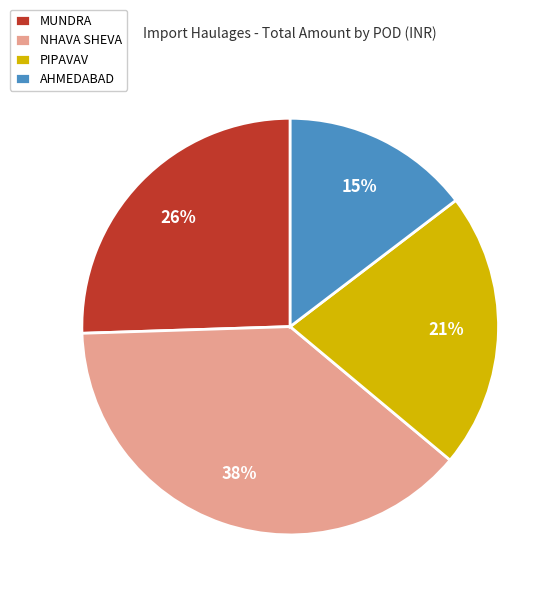

To the nearest percent, what is the average slice percentage?

25%